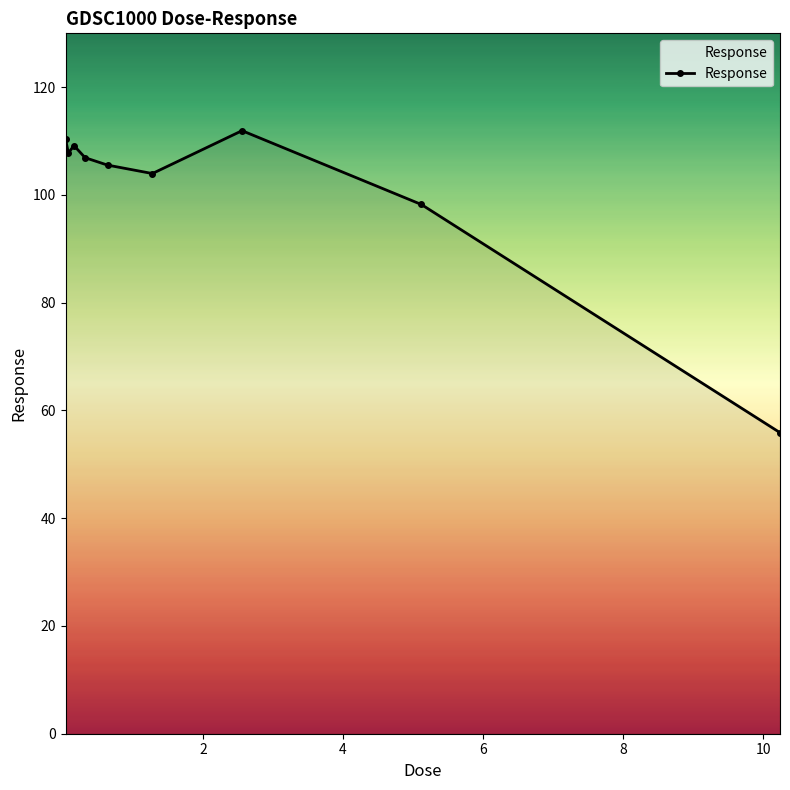

True or false: the data has more than 0 interior local peaks.

True